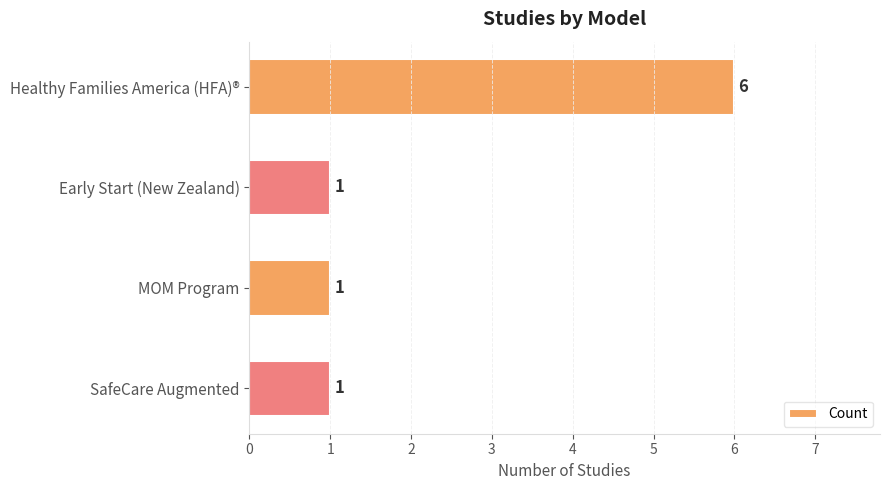

What is the smallest value displayed?

1